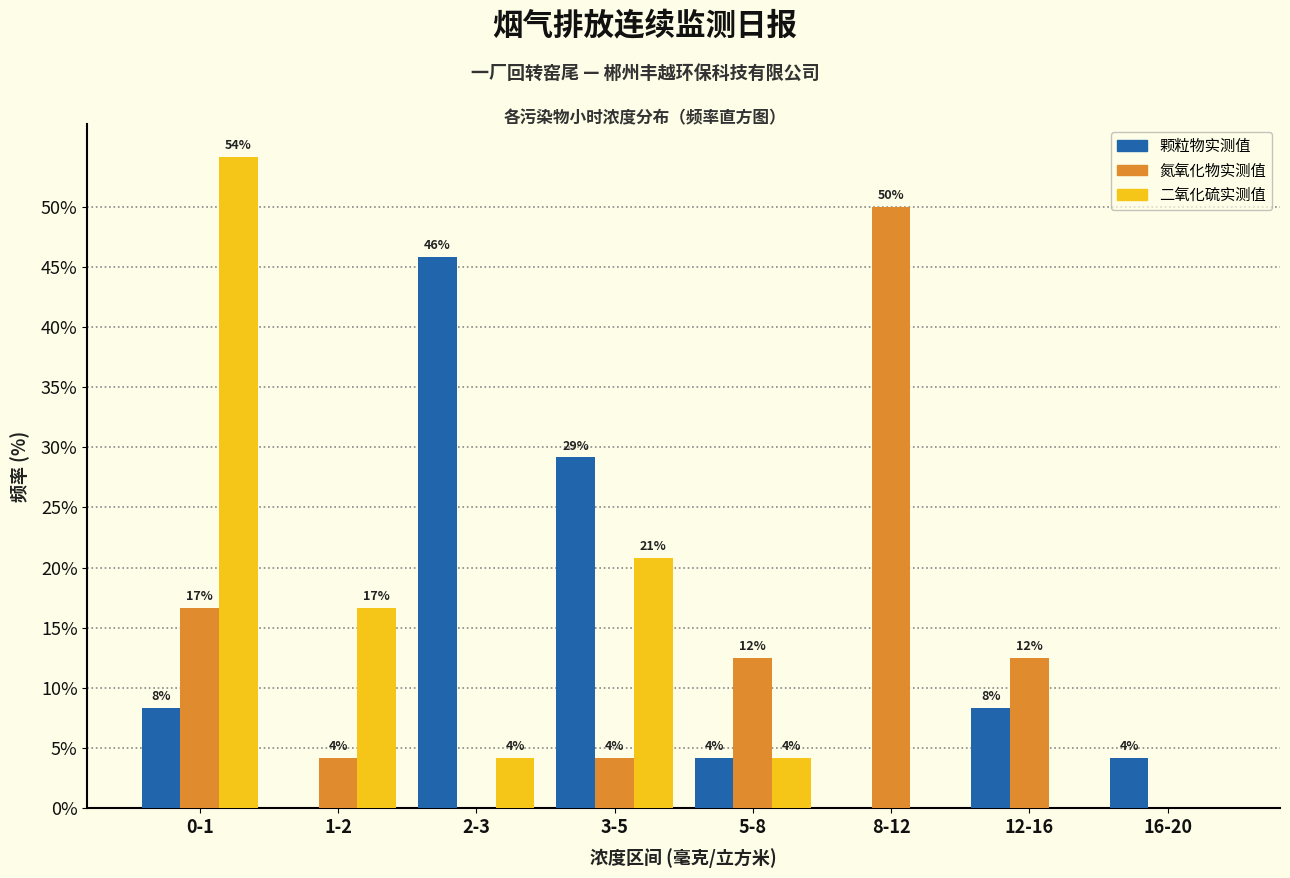

Does the chart contain stacked bars?

No